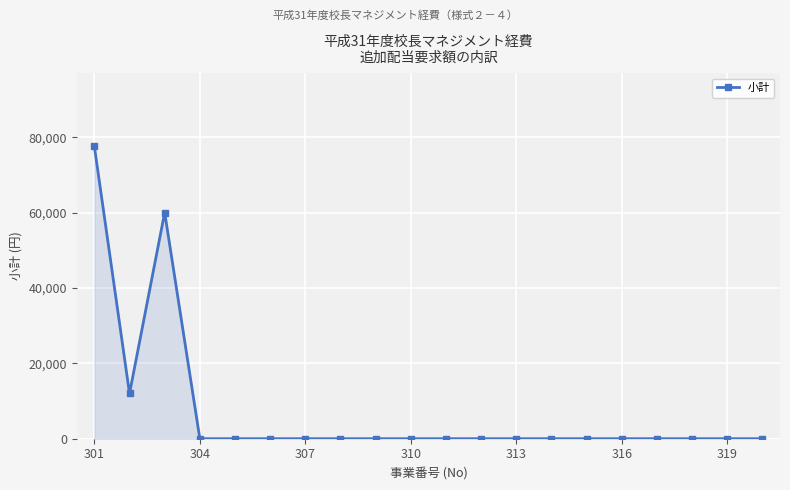

How many lines are shown in the chart?

1